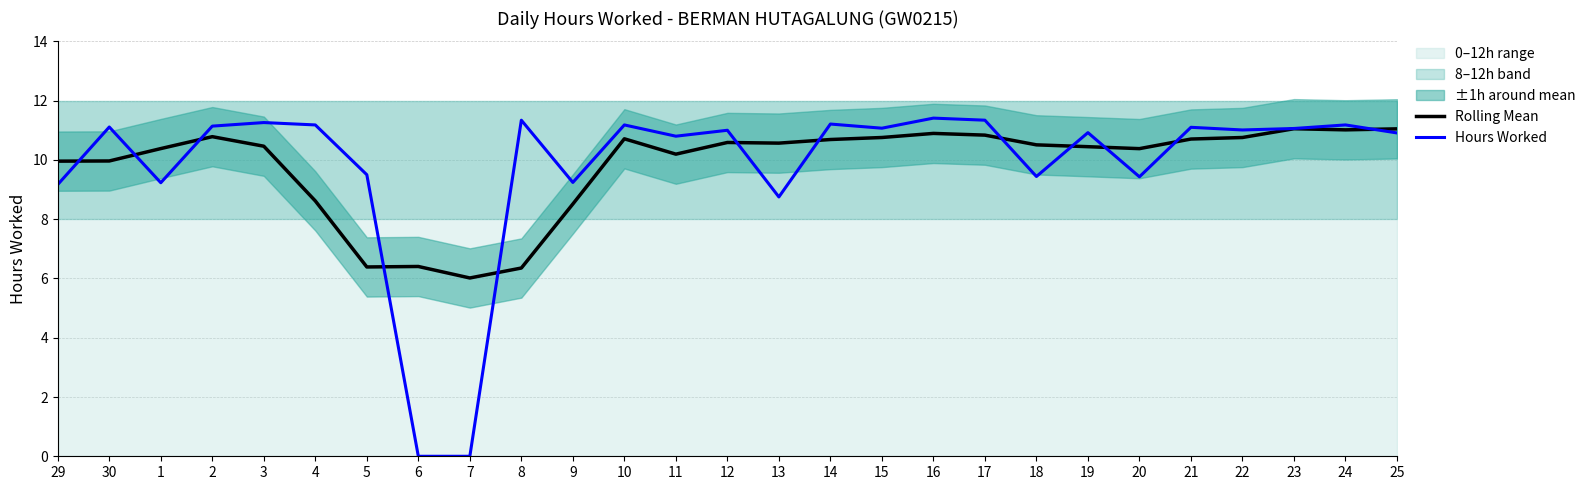

Rank the series by their average value, from lowest to highest.

Hours Worked, Rolling Mean